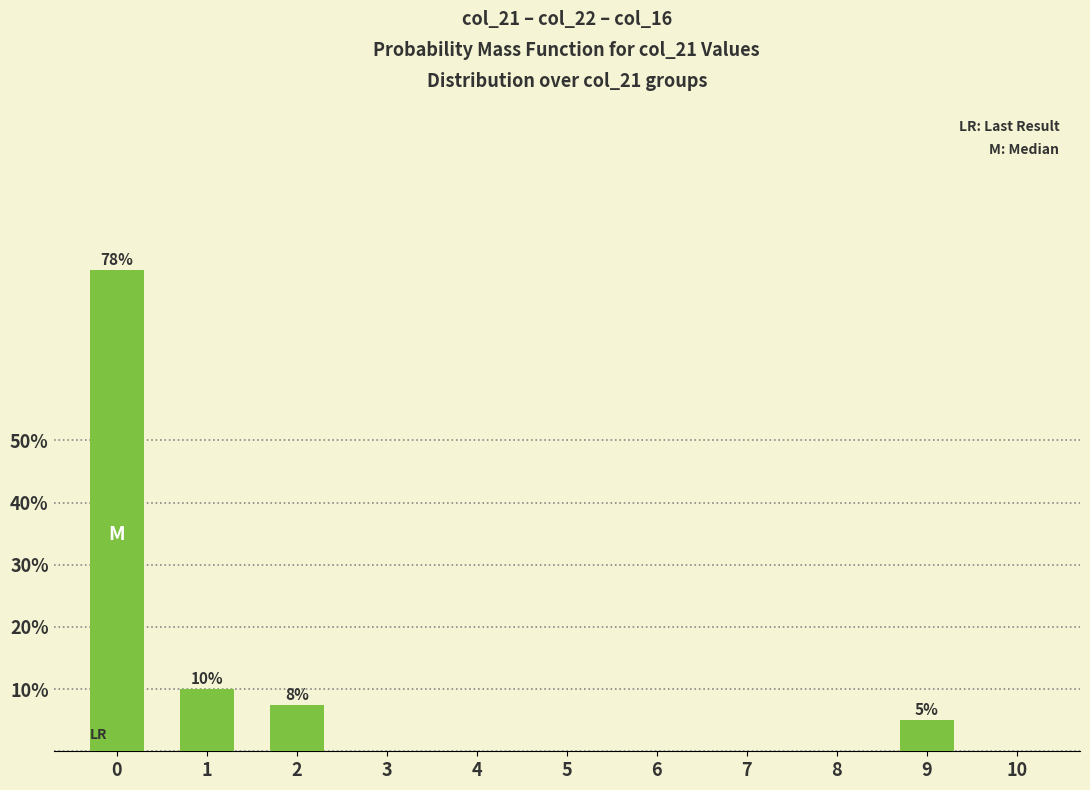

Are the bars horizontal?

No